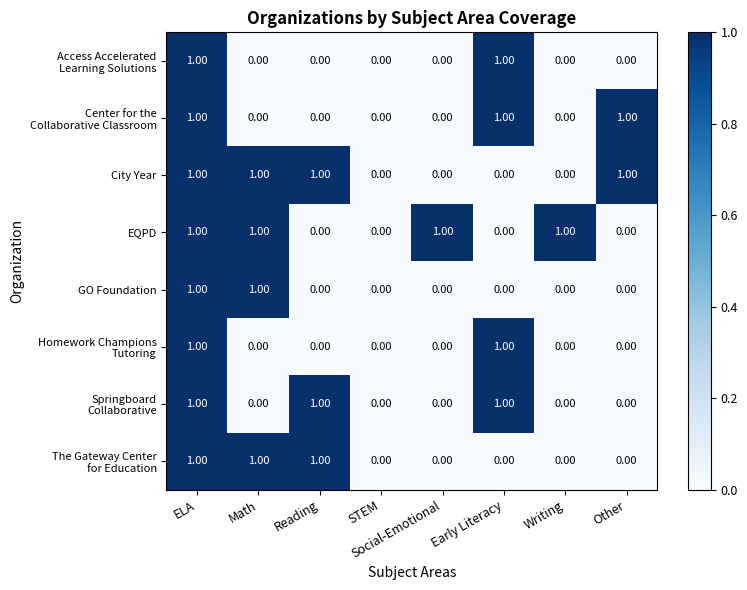

At which category is the sum across all series the highest?

ELA